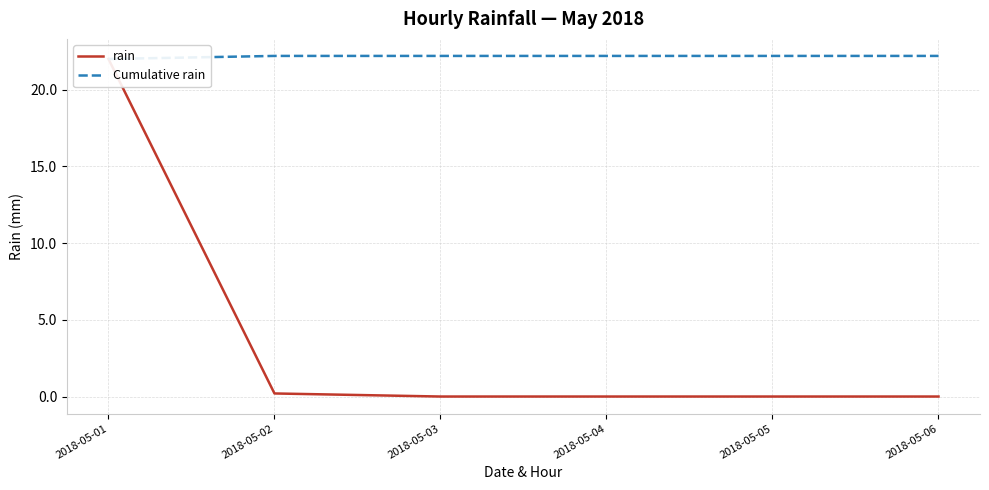

Where is rain nearest to the value 11?

2018-05-02